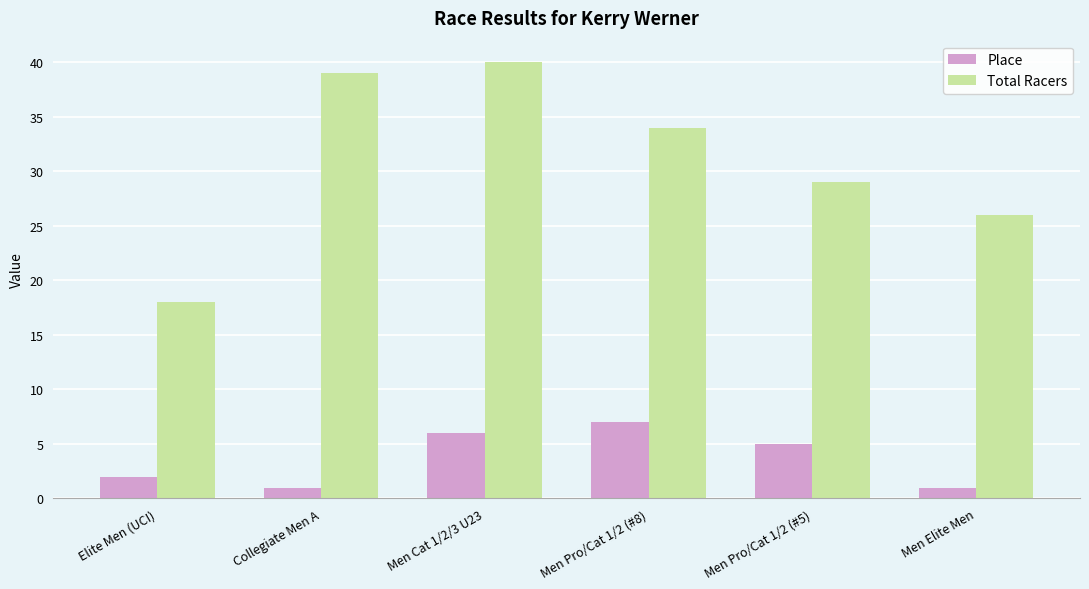

How many bars are there in each group?

2